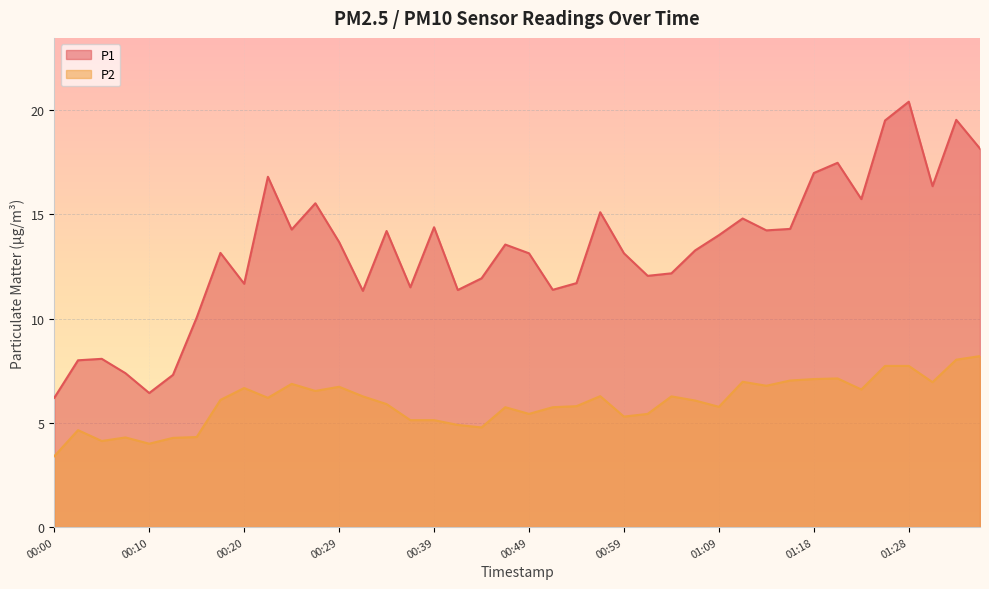

Where is P2 nearest to the value 5?

00:42